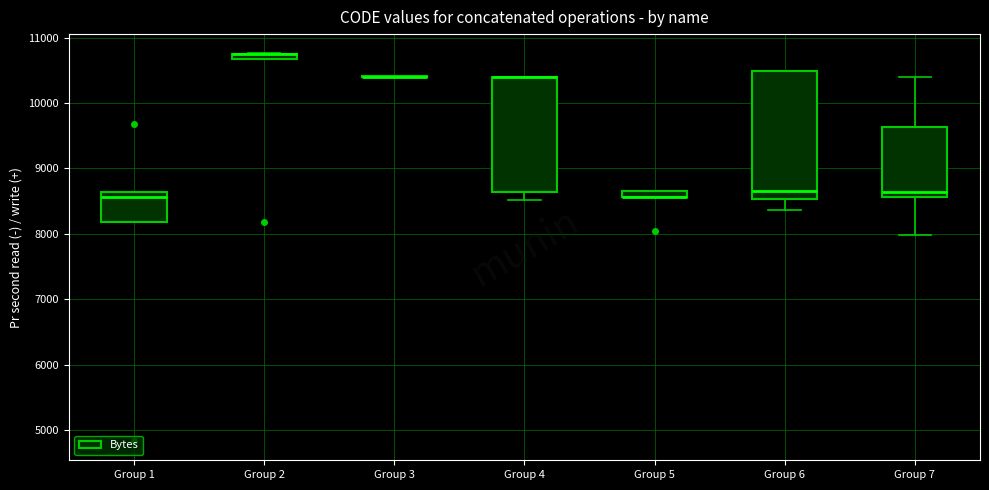

Where does the lower whisker of the box for Group 6 end on the y-axis? The values are not printed on the chart, so give them approximately, as read against the axis.

8400